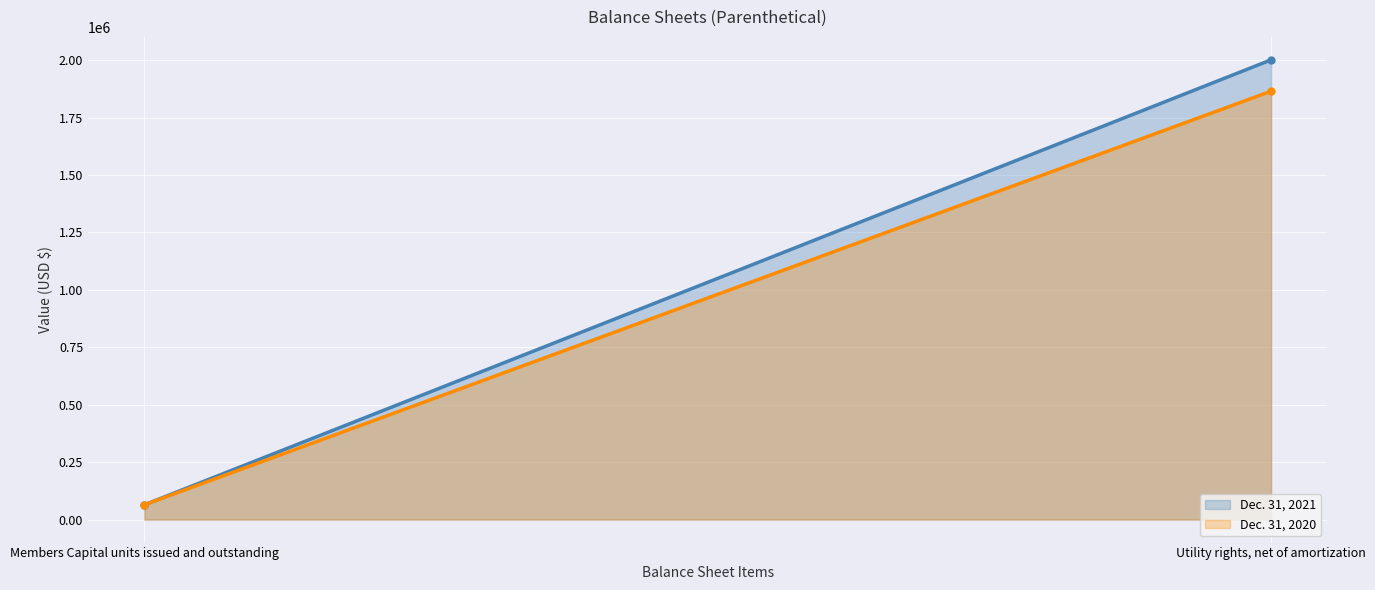

What is the difference between the highest and lowest values at Utility rights, net of amortization?

136387